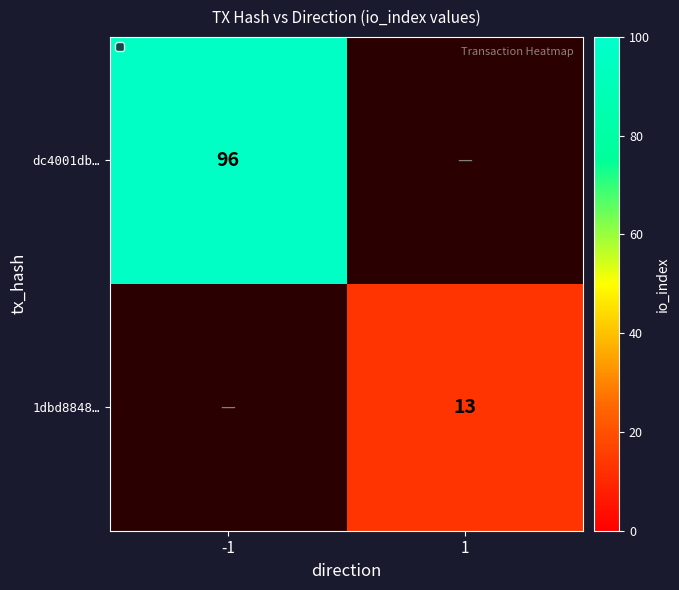

True or false: dc4001db… has a value of 159 at -1.

False